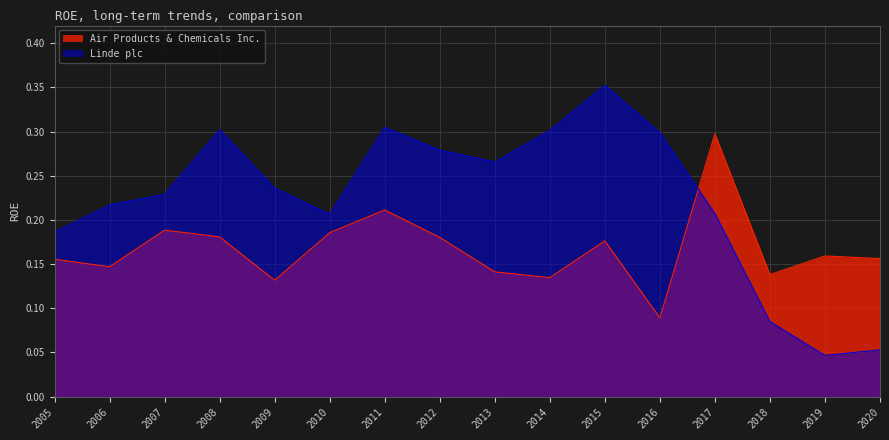

Which series has the widest spread of values?

Linde plc